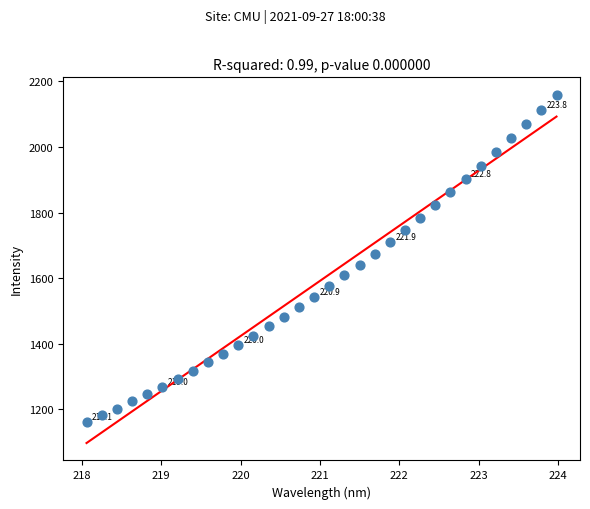

What is the range of Y values (max minus min)?

998.3